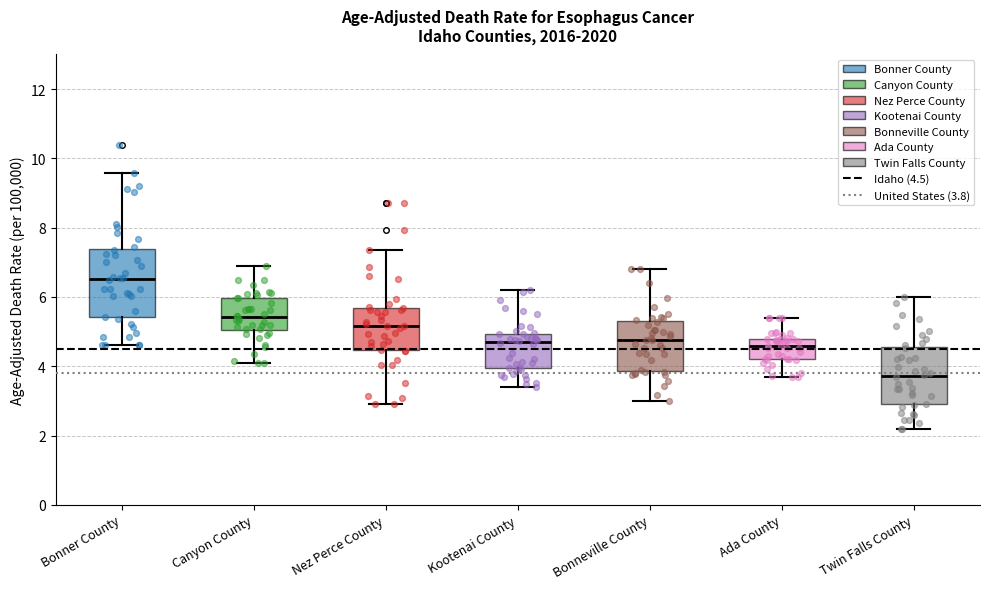

Where does the lower whisker of the box for Bonner County end on the y-axis? The values are not printed on the chart, so give them approximately, as read against the axis.

4.6